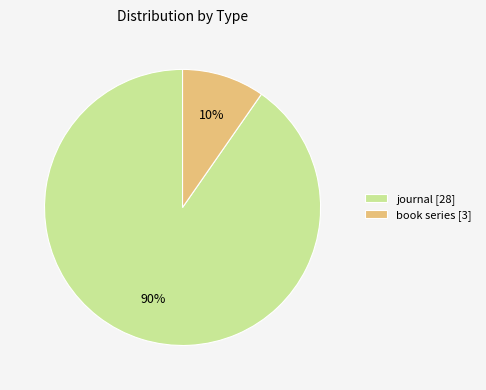

Do journal [28] and book series [3] together represent more than half of the pie?

Yes